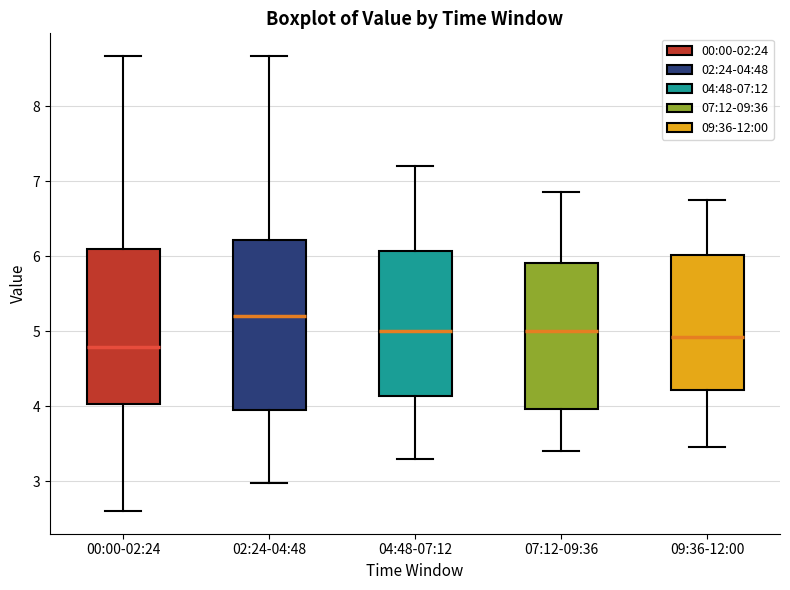

Which box is the tallest, from its lower edge to its upper edge?

02:24-04:48